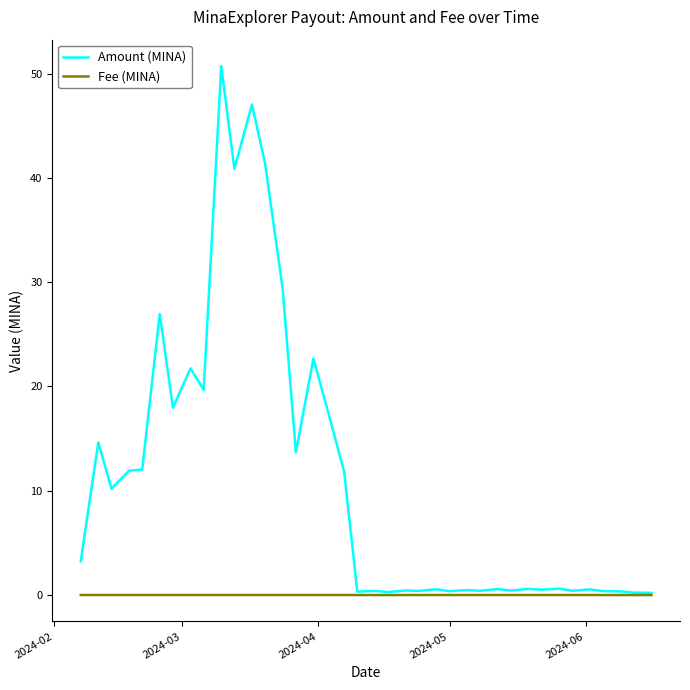

What is the maximum value shown in the chart?

50.7